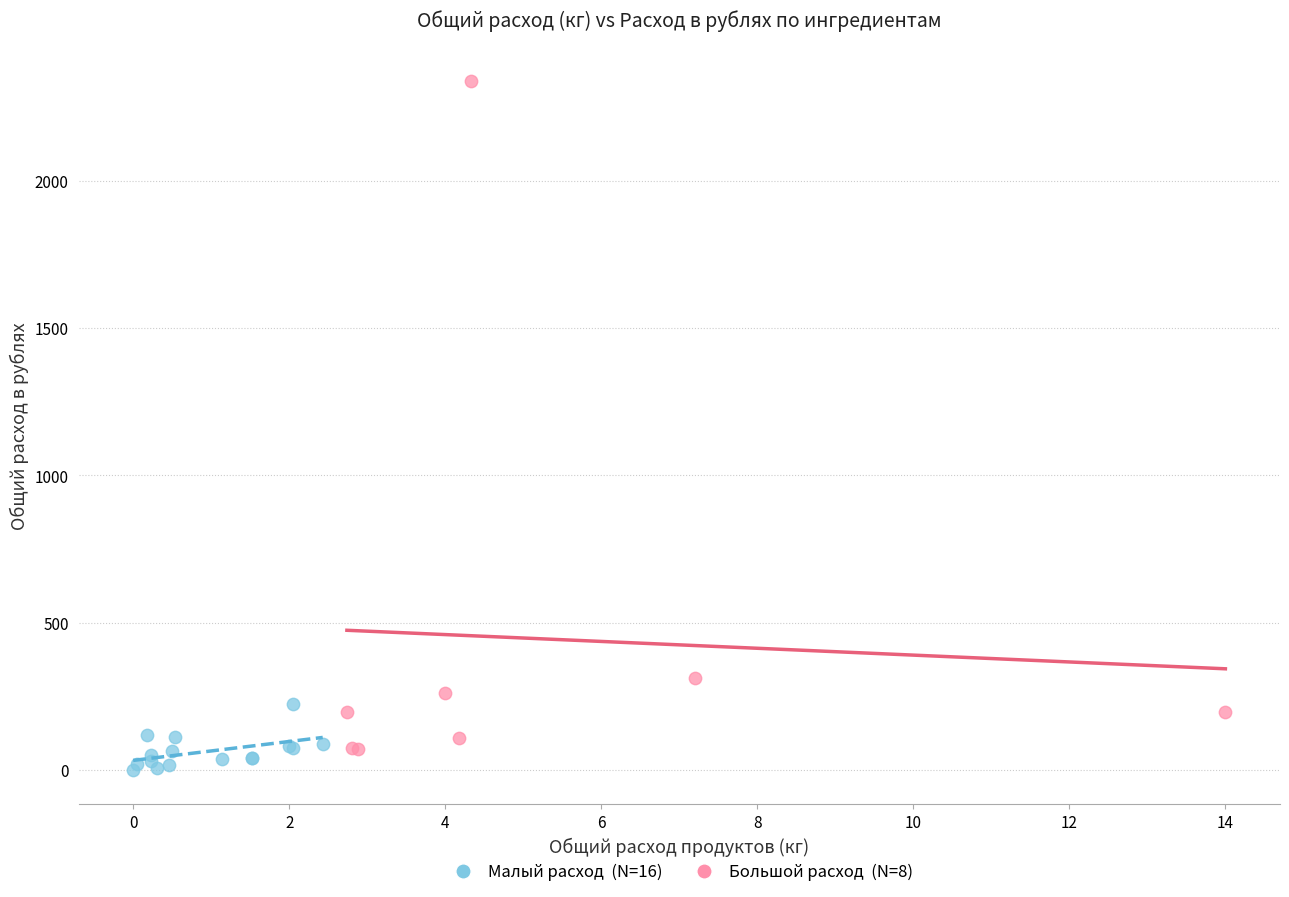

Which series contains the highest Y value?

Большой расход (N=8)